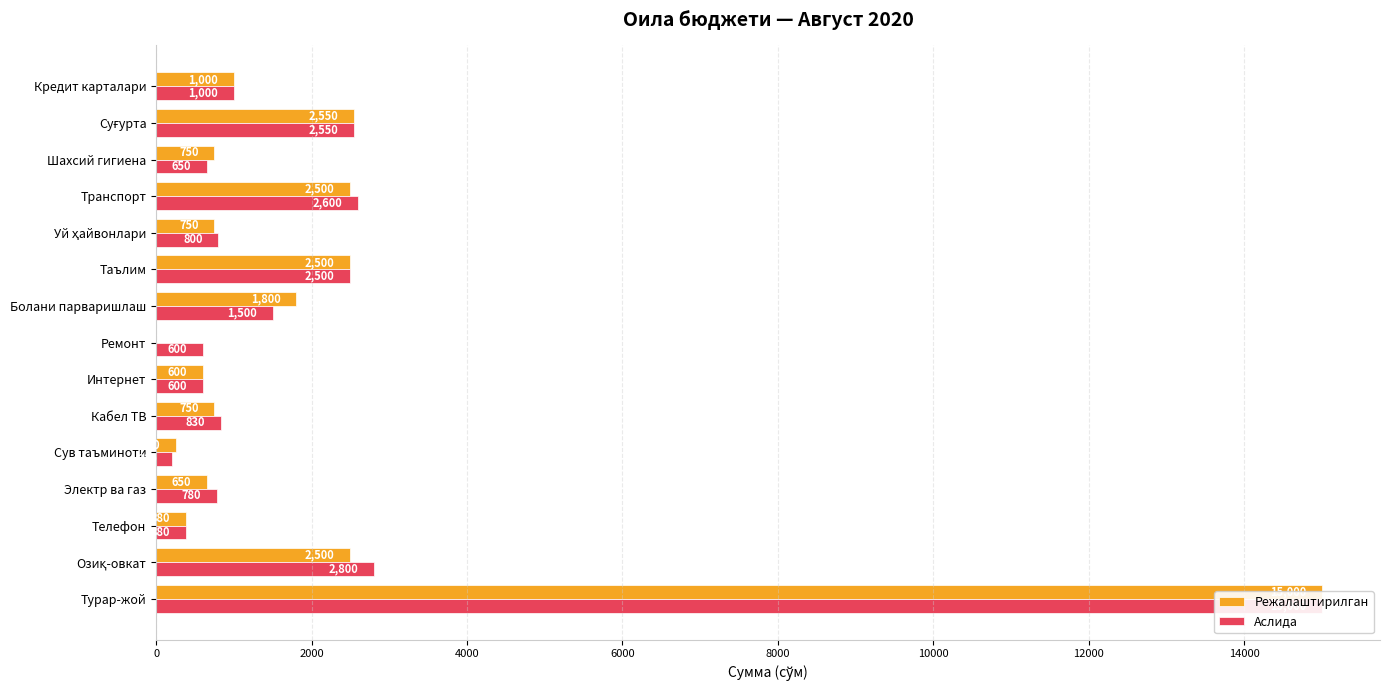

Reading left to right, extract all data points from this chart.

Режалаштирилган: 15000	2500	380	650	250	750	600	0	1800	2500	750	2500	750	2550	1000
Аслида: 15000	2800	380	780	210	830	600	600	1500	2500	800	2600	650	2550	1000